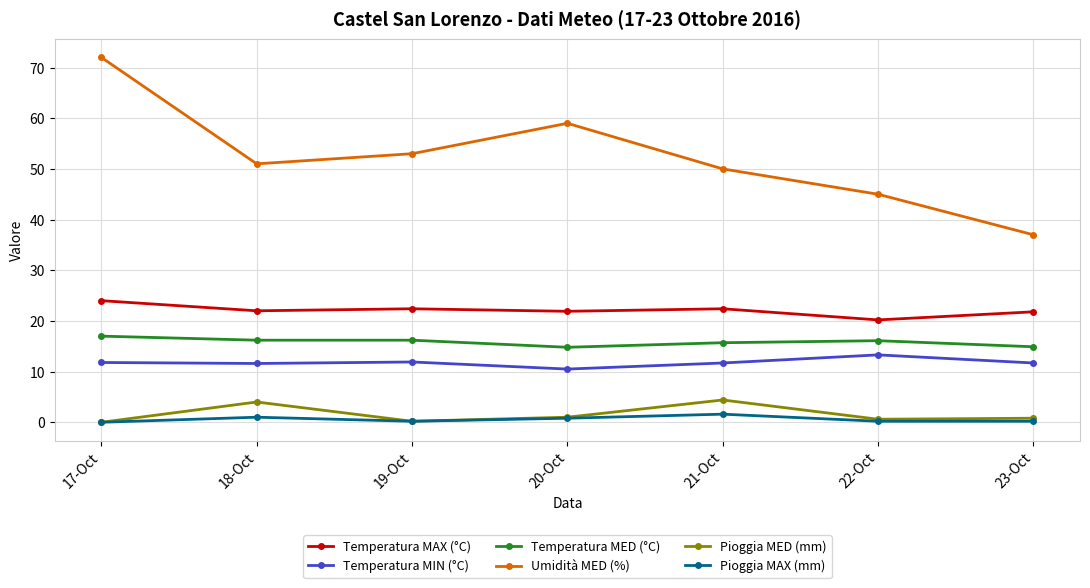

Rank the series by their maximum value, from lowest to highest.

Pioggia MAX (mm), Pioggia MED (mm), Temperatura MIN (°C), Temperatura MED (°C), Temperatura MAX (°C), Umidità MED (%)